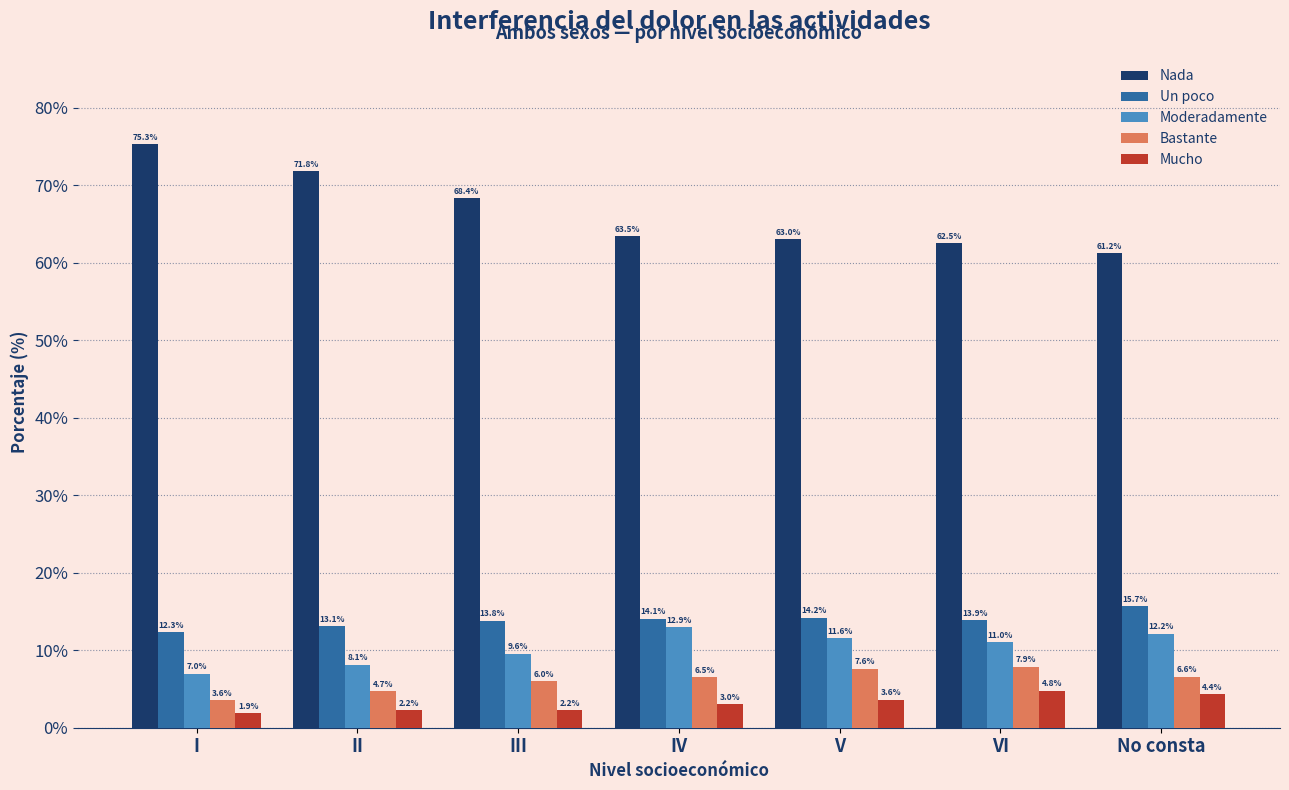

What is the difference between the second highest and second lowest values in the Nada series?

9.3